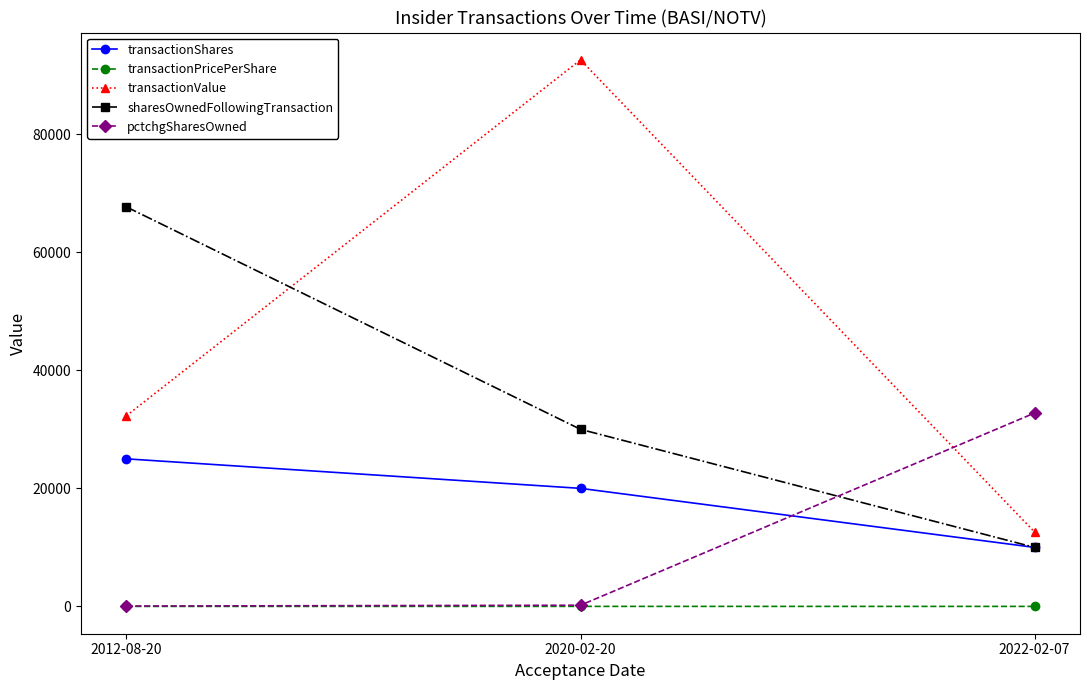

Which series changed the most between 2020-02-20 and 2022-02-07?

transactionValue